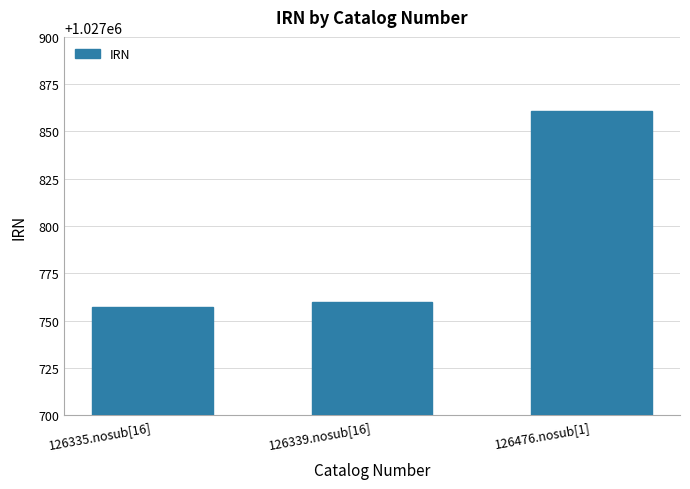

Does the chart contain any negative values?

No